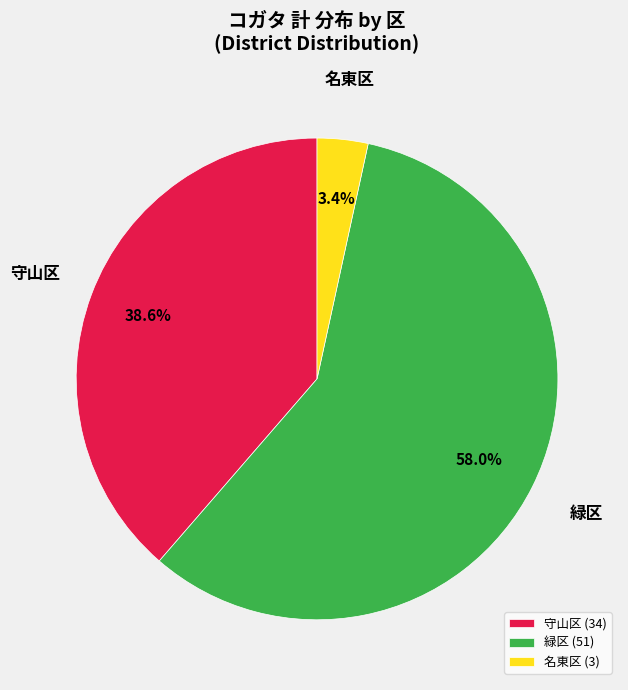

What percentage is the 守山区 slice, to the nearest percent?

39%